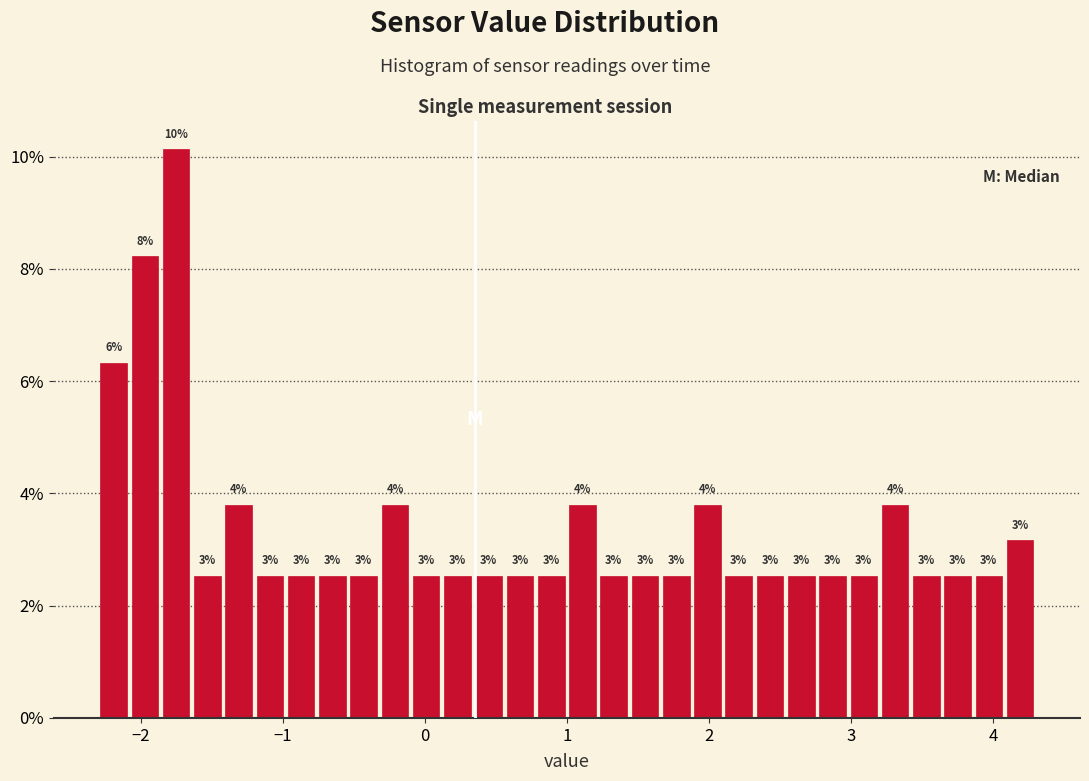

Around what value on the x-axis is the tallest bar? Give the approximate position of its centre, as read against the axis.

-1.7